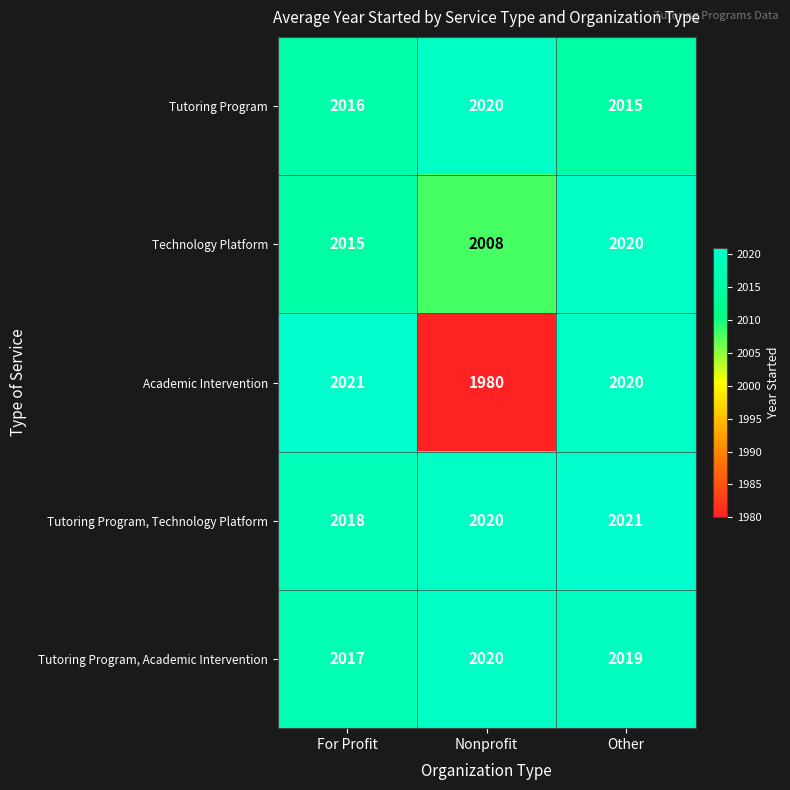

How many values in the Tutoring Program series are below 2016?

1